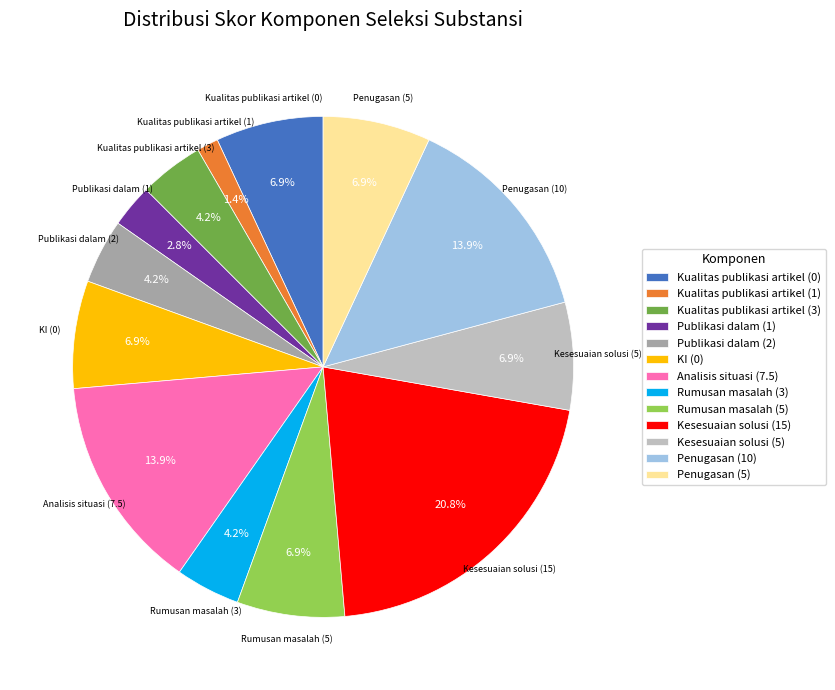

The Publikasi dalam (2) slice represents 4% of the pie. True or false?

True